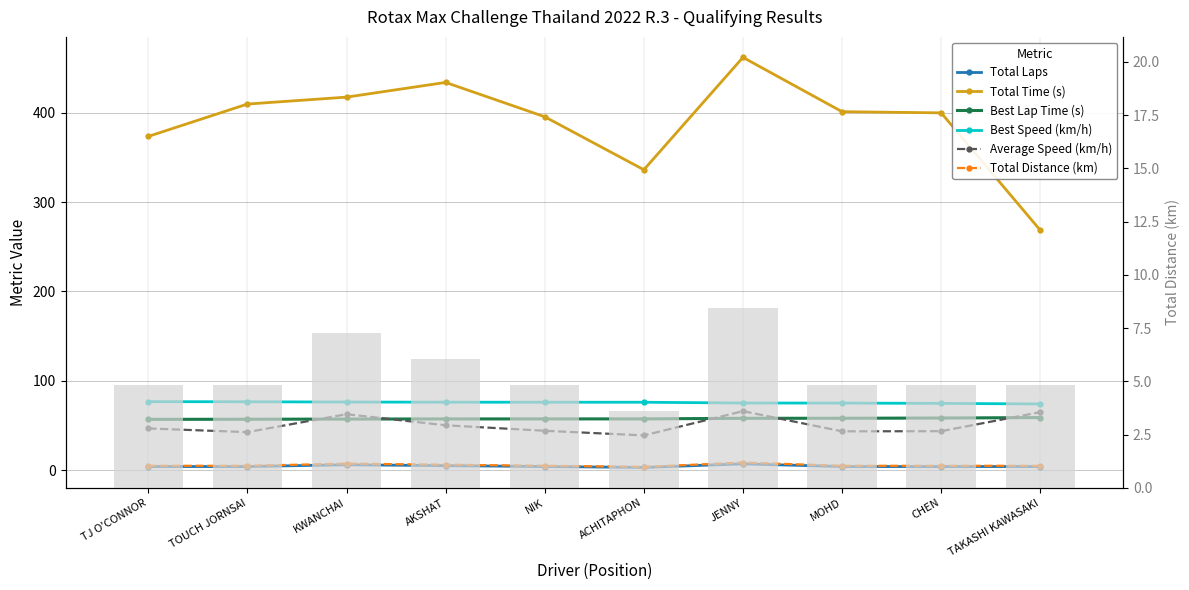

What is the difference between the highest and lowest values at MOHD?

397.2